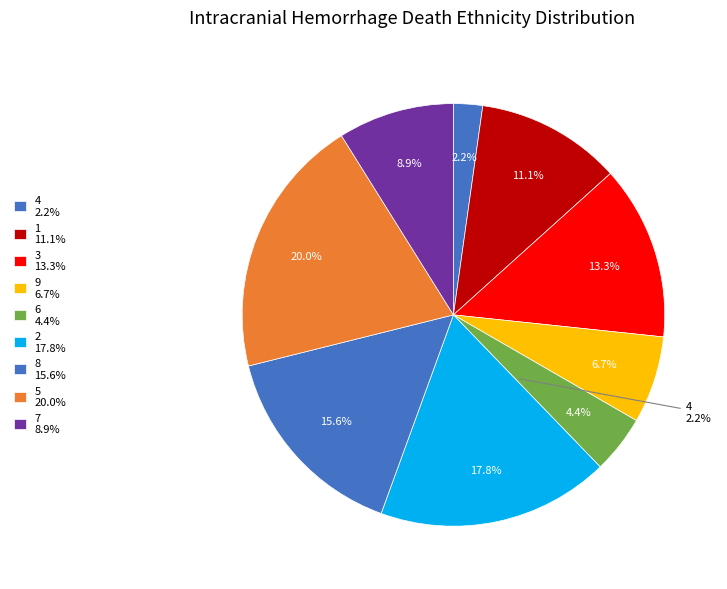

True or false: 4 accounts for 1% of the total.

False